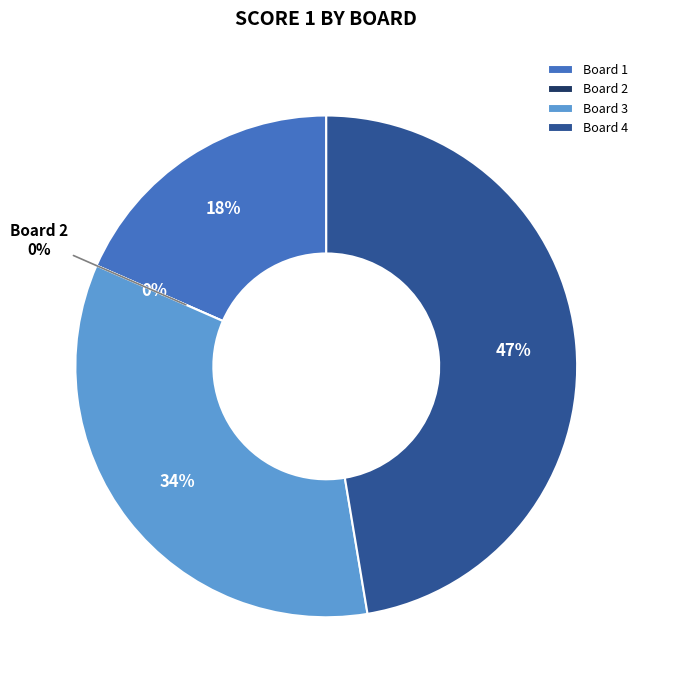

How many segments does this pie chart have?

4